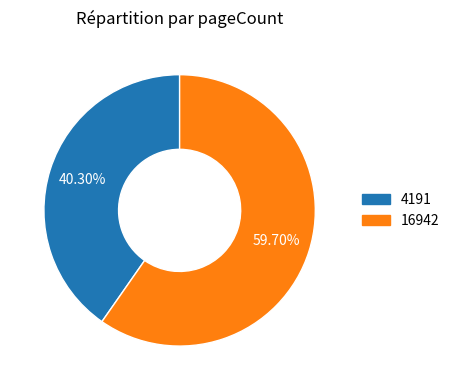

To the nearest percent, what portion does 4191 represent?

40%